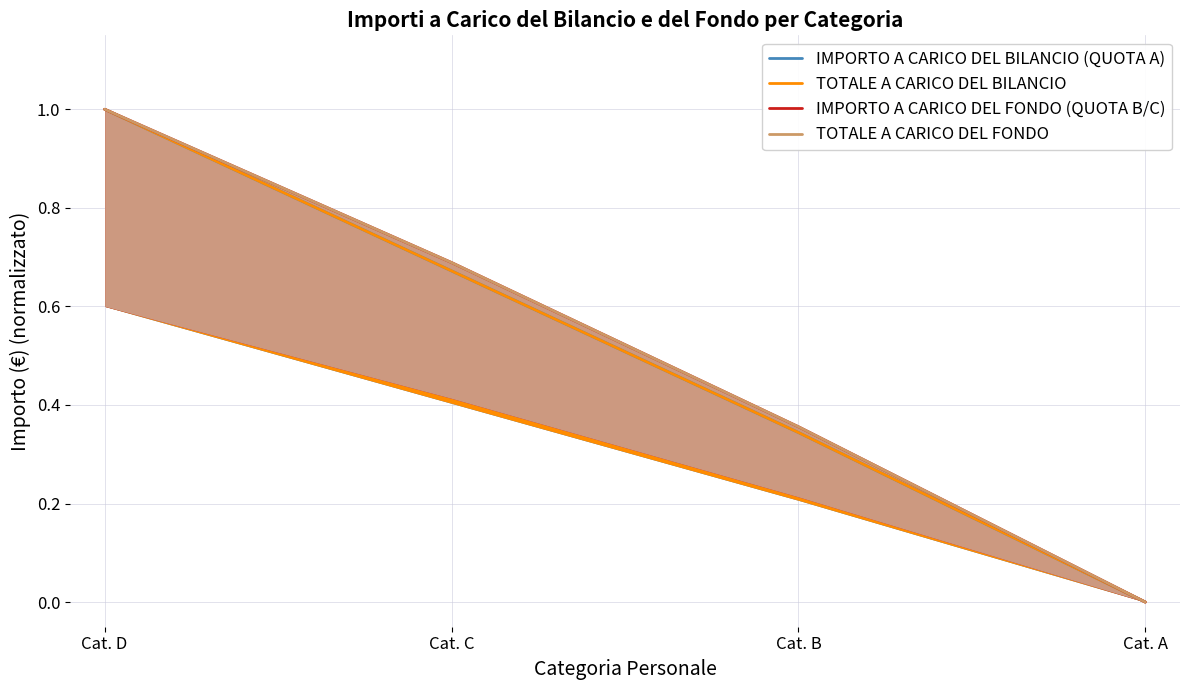

Which series has the largest total across all categories?

IMPORTO A CARICO DEL FONDO (QUOTA B/C)